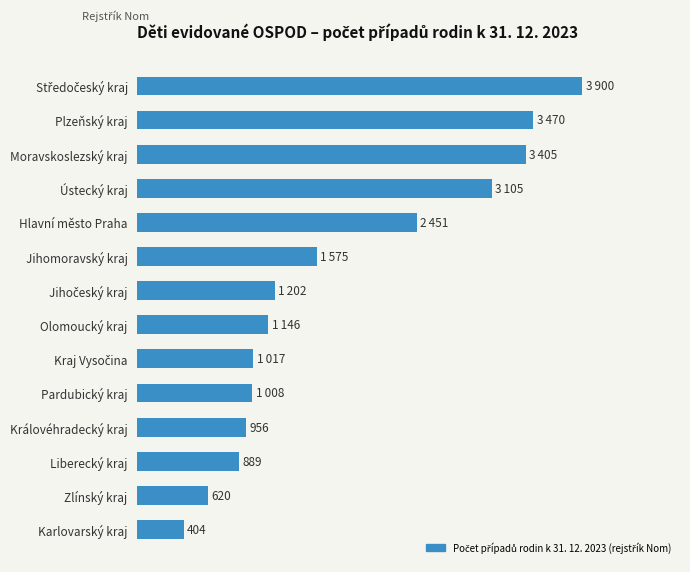

Which label corresponds to the smallest value in the chart?

Karlovarský kraj